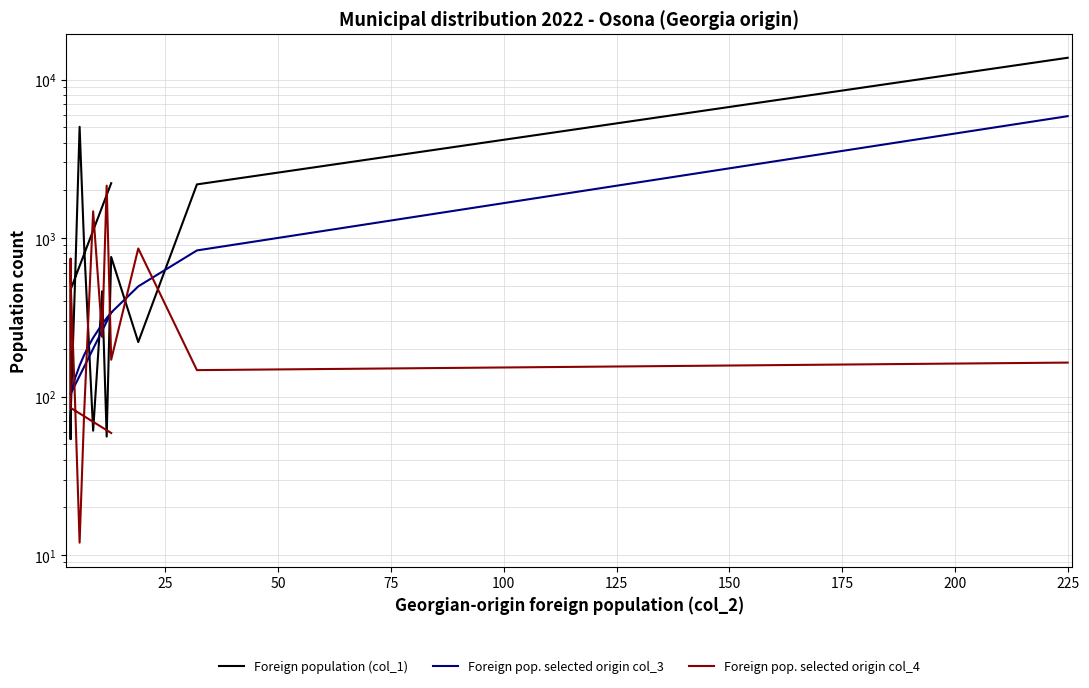

What is the highest value of the Foreign pop. selected origin col_4 series?

2143